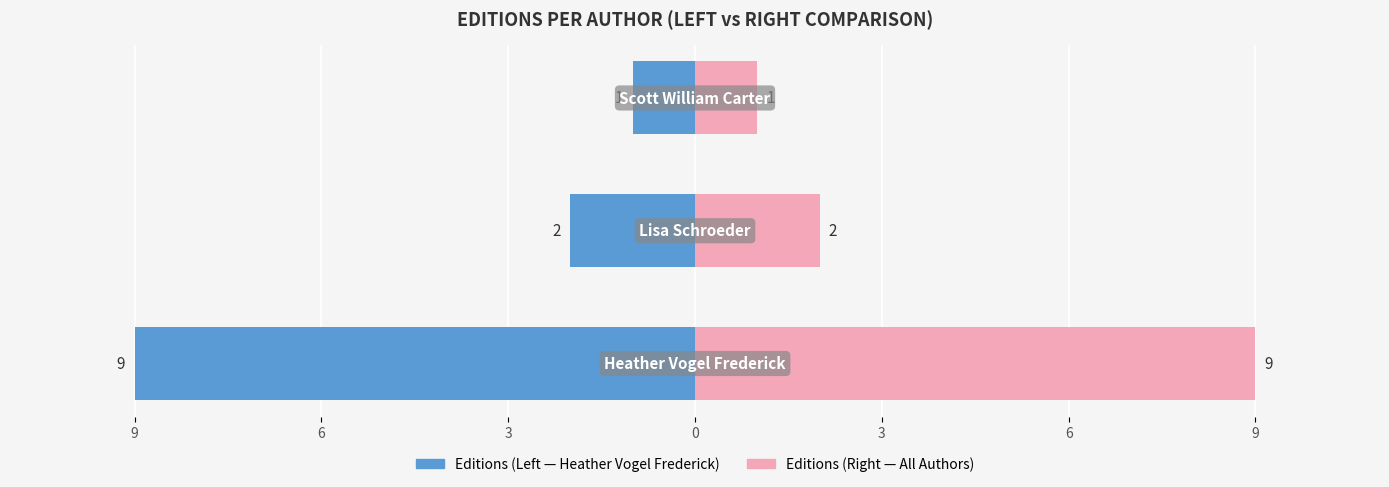

How many data points does each series have?

3